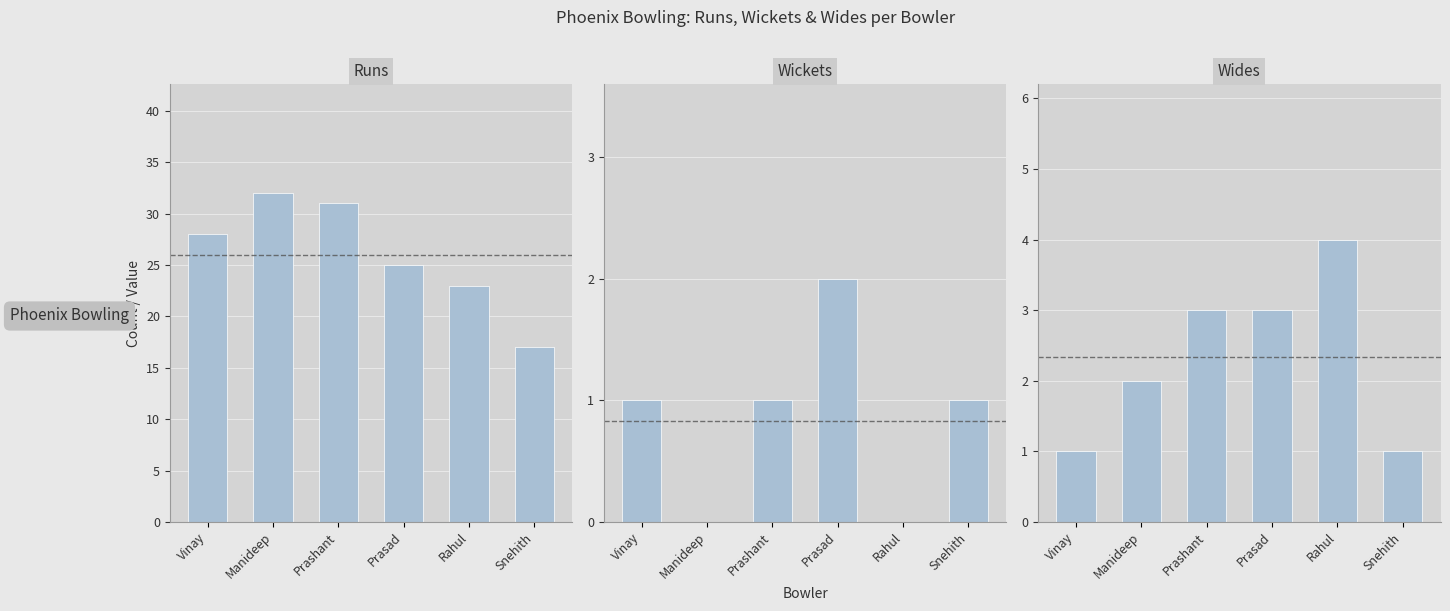

Where does the Wides series first go above 3?

Rahul